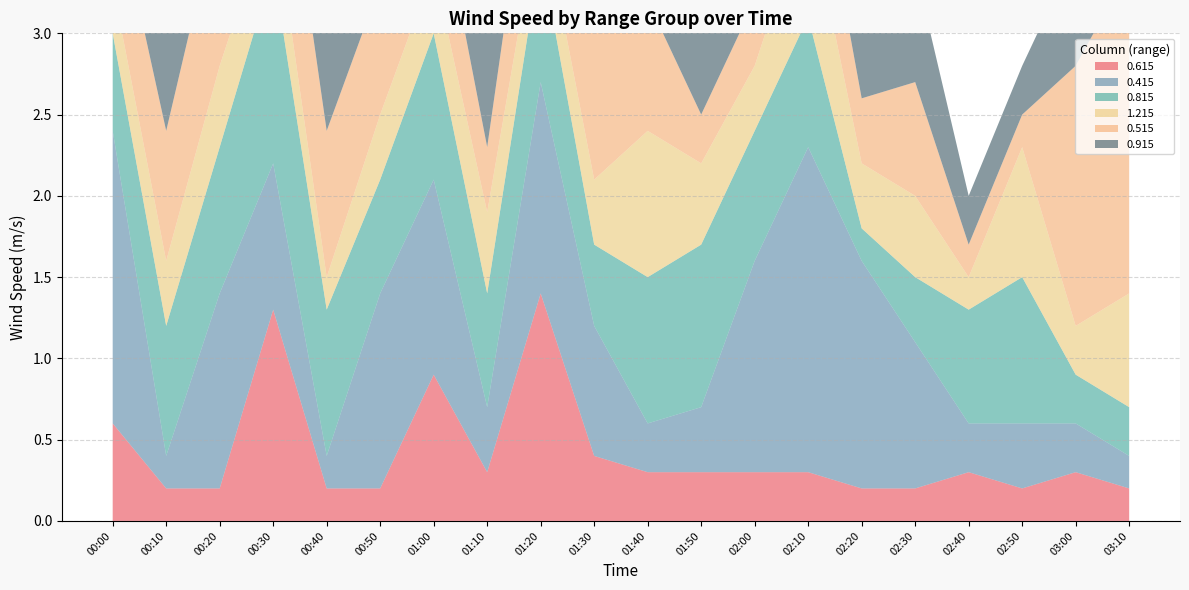

Reading left to right, what are all the values shown in this chart?

0.615: 00:00=0.6	00:10=0.2	00:20=0.2	00:30=1.3	00:40=0.2	00:50=0.2	01:00=0.9	01:10=0.3	01:20=1.4	01:30=0.4	01:40=0.3	01:50=0.3	02:00=0.3	02:10=0.3	02:20=0.2	02:30=0.2	02:40=0.3	02:50=0.2	03:00=0.3	03:10=0.2
0.415: 00:00=1.8	00:10=0.2	00:20=1.2	00:30=0.9	00:40=0.2	00:50=1.2	01:00=1.2	01:10=0.4	01:20=1.3	01:30=0.8	01:40=0.3	01:50=0.4	02:00=1.3	02:10=2.0	02:20=1.4	02:30=0.9	02:40=0.3	02:50=0.4	03:00=0.3	03:10=0.2
0.815: 00:00=0.6	00:10=0.8	00:20=0.9	00:30=1.2	00:40=0.9	00:50=0.7	01:00=0.9	01:10=0.7	01:20=0.8	01:30=0.5	01:40=0.9	01:50=1.0	02:00=0.8	02:10=0.8	02:20=0.2	02:30=0.4	02:40=0.7	02:50=0.9	03:00=0.3	03:10=0.3
1.215: 00:00=0.3	00:10=0.4	00:20=0.5	00:30=0.4	00:40=0.2	00:50=0.4	01:00=0.4	01:10=0.5	01:20=0.3	01:30=0.4	01:40=0.9	01:50=0.5	02:00=0.4	02:10=0.7	02:20=0.4	02:30=0.5	02:40=0.2	02:50=0.8	03:00=0.3	03:10=0.7
0.515: 00:00=0.6	00:10=0.8	00:20=1.0	00:30=0.9	00:40=0.9	00:50=0.8	01:00=0.6	01:10=0.4	01:20=0.8	01:30=1.5	01:40=0.8	01:50=0.3	02:00=0.4	02:10=0.6	02:20=0.4	02:30=0.7	02:40=0.2	02:50=0.2	03:00=1.6	03:10=2.0
0.915: 00:00=0.6	00:10=0.8	00:20=0.9	00:30=1.2	00:40=0.9	00:50=0.7	01:00=0.7	01:10=0.8	01:20=0.8	01:30=0.8	01:40=0.5	01:50=1.0	02:00=0.8	02:10=0.8	02:20=0.4	02:30=0.7	02:40=0.3	02:50=0.3	03:00=0.7	03:10=0.8